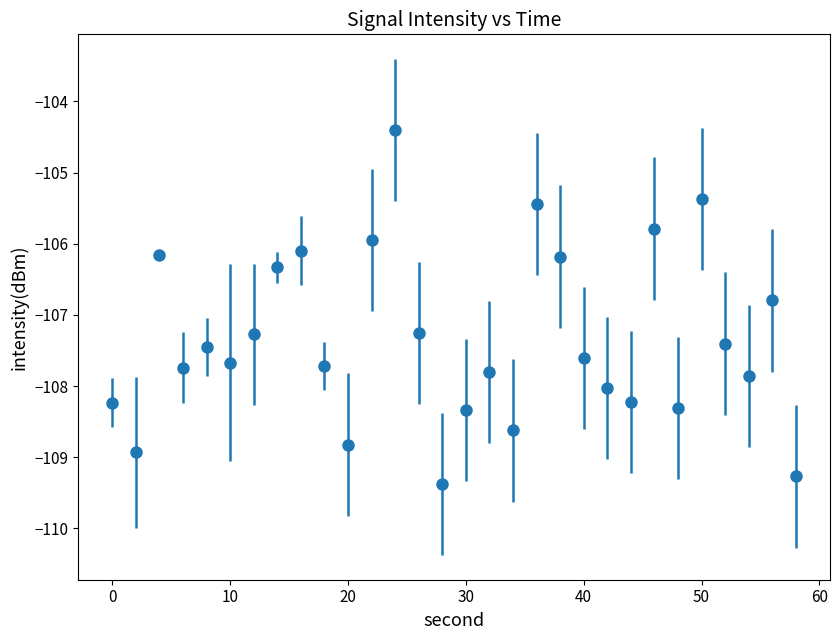

What is the average value?

-107.3